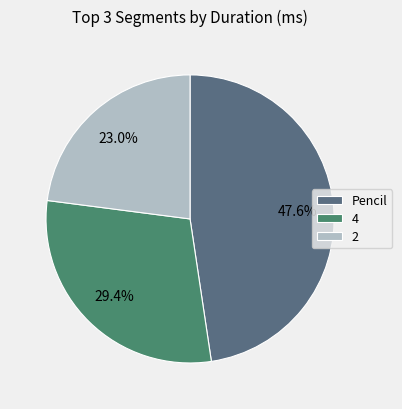

How many slices are in this pie chart?

3